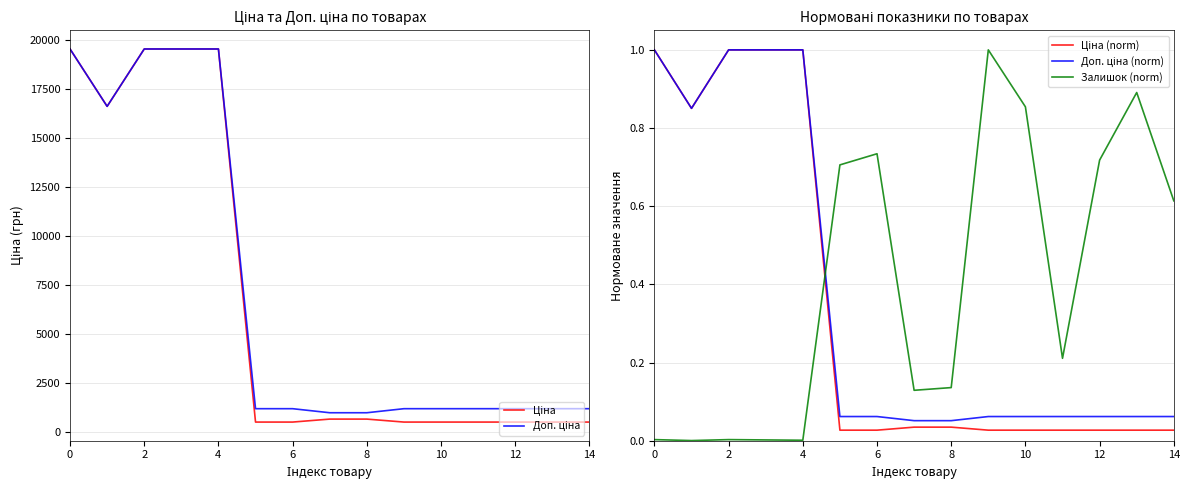

True or false: Залишок (norm) has a value of 0.3 at 10.

False